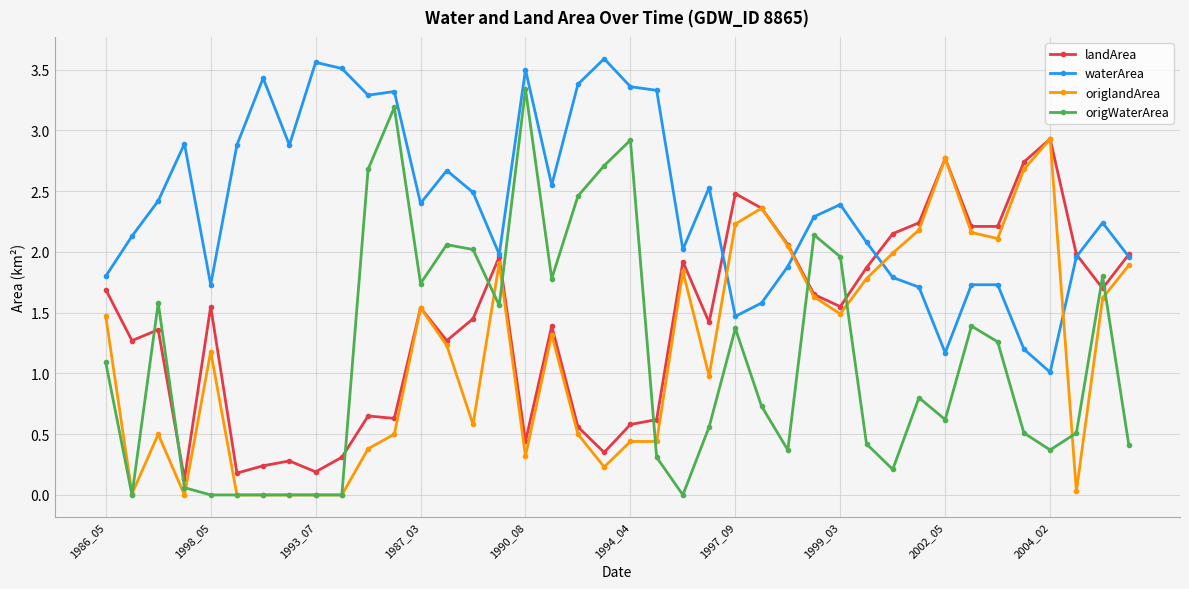

Is this an area chart (filled region under the line)?

No